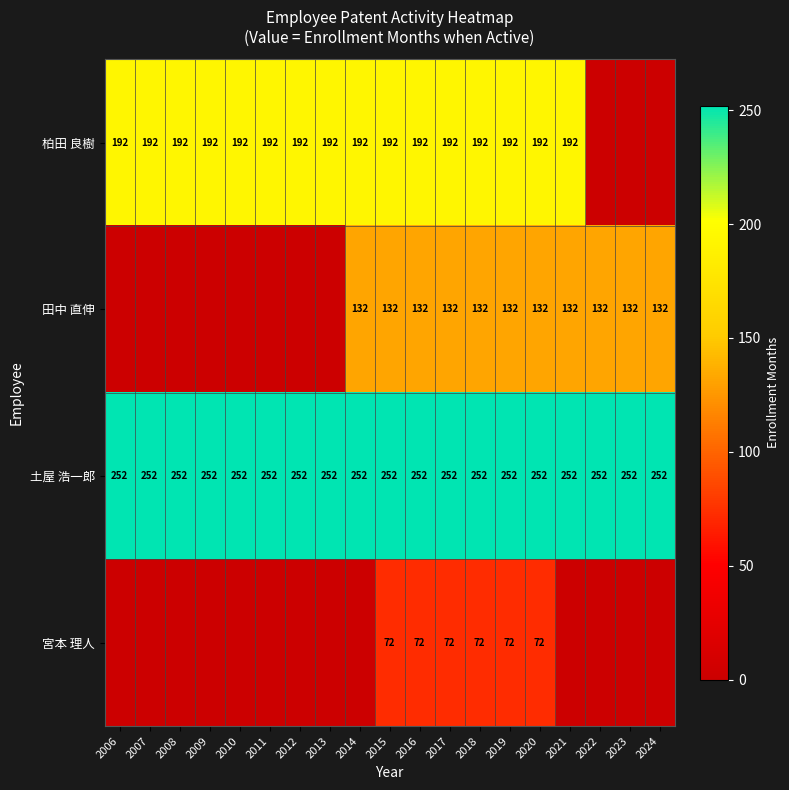

The value of 土屋 浩一郎 at 2024 is 128. True or false?

False